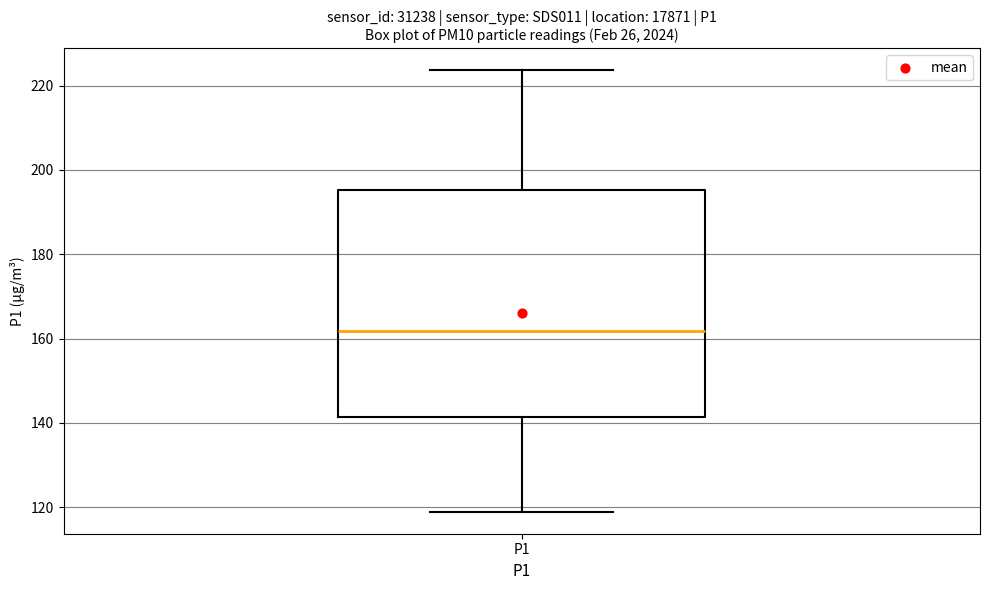

Where does the lower whisker of the box for P1 end on the y-axis? The values are not printed on the chart, so give them approximately, as read against the axis.

118